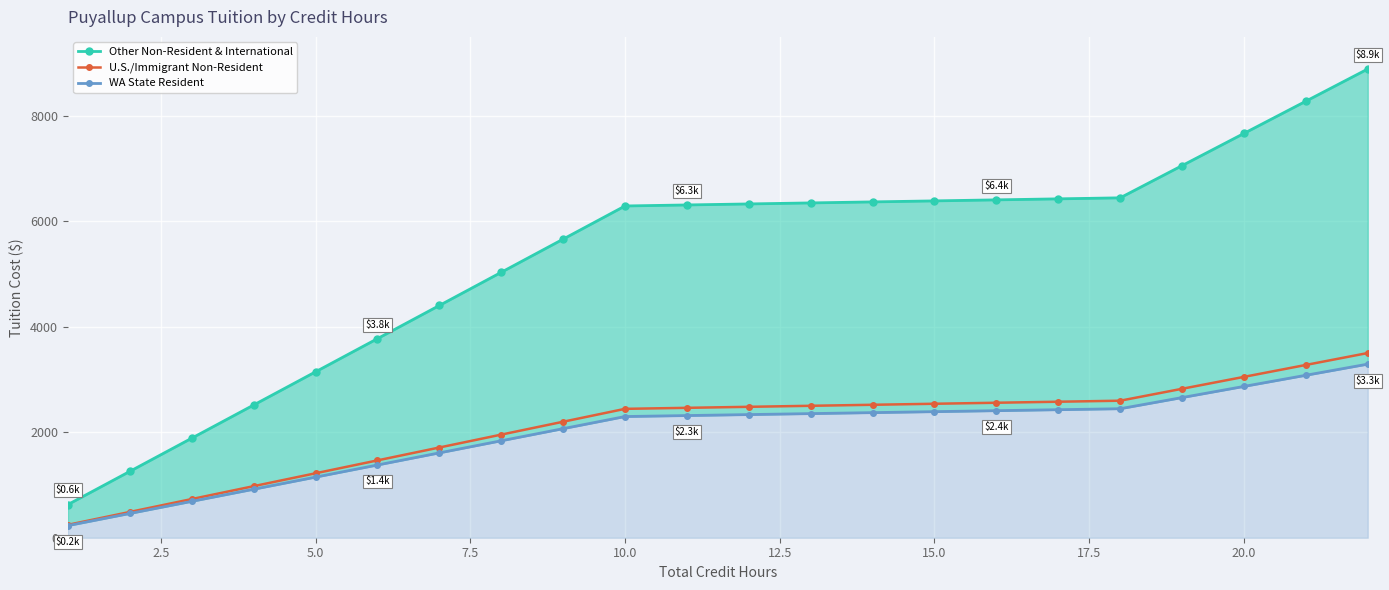

What is the maximum value for U.S./Immigrant Non-Resident?

3503.4